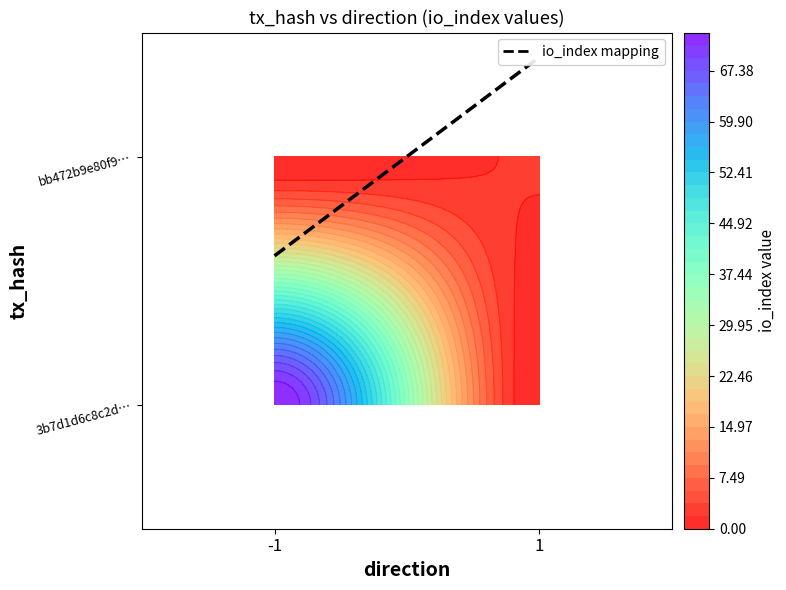

The 3b7d1d6c8c2da115710701f161cb9877fdf1209 series shows -1 at direction. True or false?

True